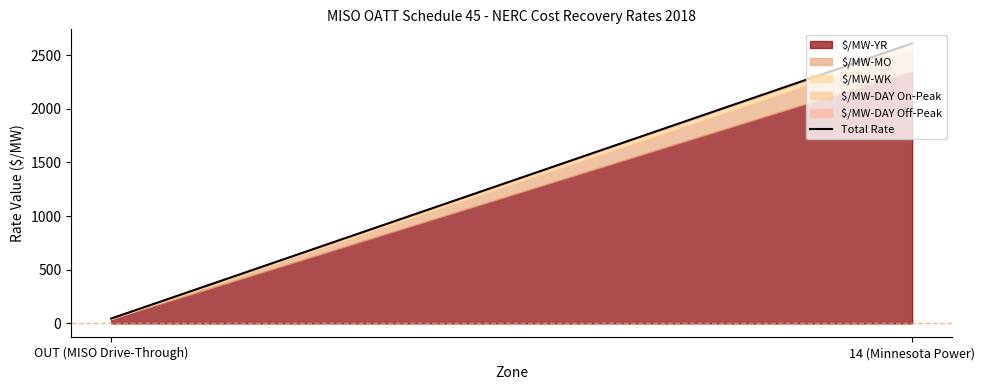

How many values exceed 2609?

1